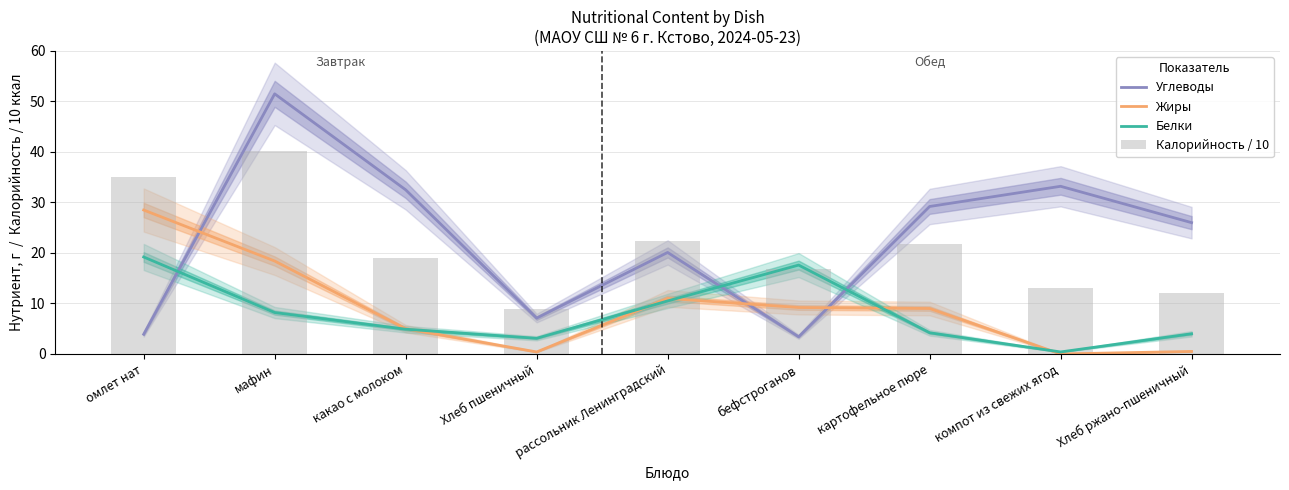

Reading left to right, list all the values displayed in this chart.

Углеводы: омлет нат=3.9	мафин=51.5	какао с молоком=32.5	Хлеб пшеничный=7.1	рассольник Ленинградский=20.1	бефстроганов=3.4	картофельное пюре=29.2	компот из свежих ягод=33.2	Хлеб ржано-пшеничный=26.0
Жиры: омлет нат=28.5	мафин=18.4	какао с молоком=5.0	Хлеб пшеничный=0.4	рассольник Ленинградский=11.0	бефстроганов=9.2	картофельное пюре=9.0	компот из свежих ягод=0.0	Хлеб ржано-пшеничный=0.5
Белки: омлет нат=19.2	мафин=8.2	какао с молоком=4.9	Хлеб пшеничный=3.1	рассольник Ленинградский=10.5	бефстроганов=17.6	картофельное пюре=4.2	компот из свежих ягод=0.4	Хлеб ржано-пшеничный=4.0
Калорийность / 10: омлет нат=35.0	мафин=40.1	какао с молоком=19.0	Хлеб пшеничный=9.0	рассольник Ленинградский=22.4	бефстроганов=16.9	картофельное пюре=21.8	компот из свежих ягод=13.0	Хлеб ржано-пшеничный=12.1